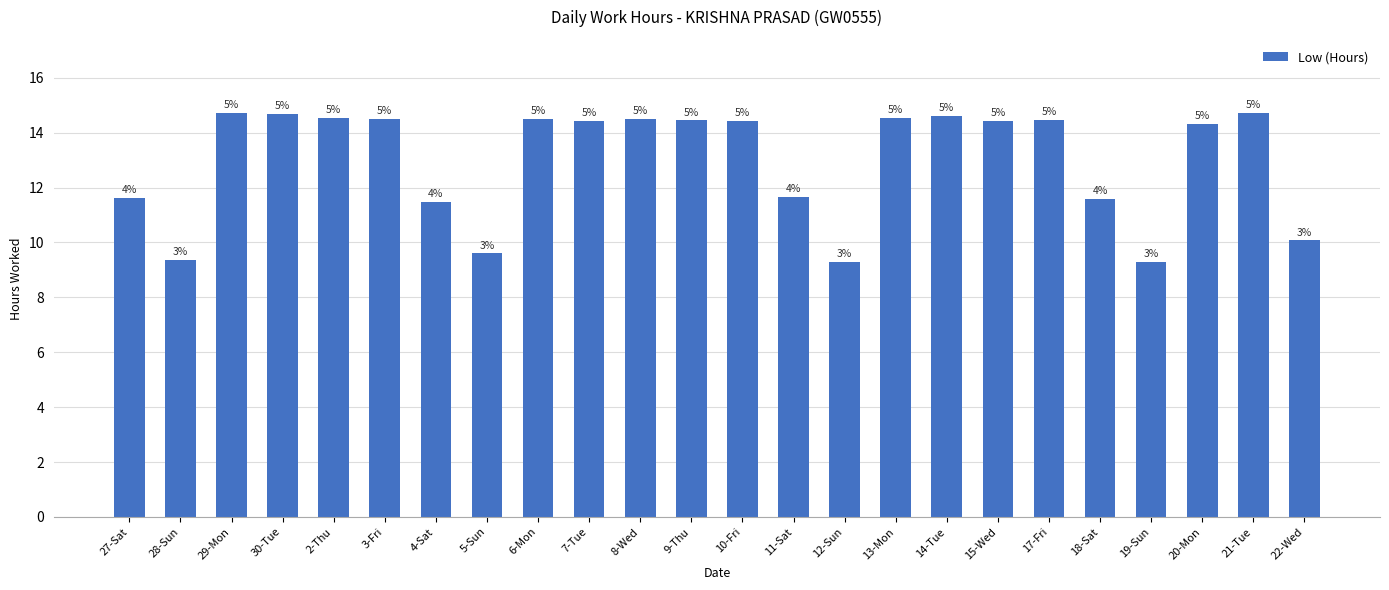

How many bars are there in total?

24